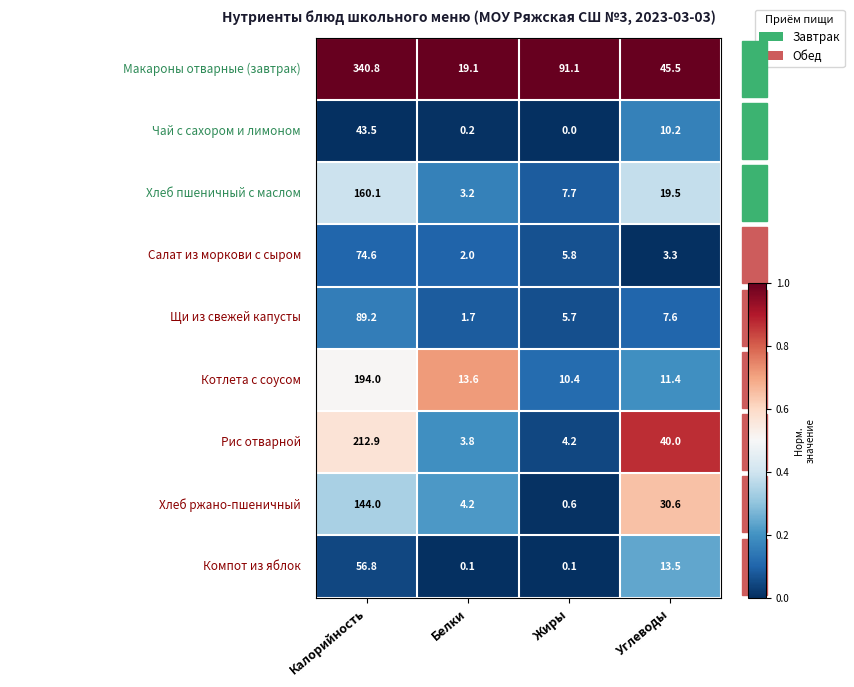

At which category is the sum across all series the highest?

Калорийность